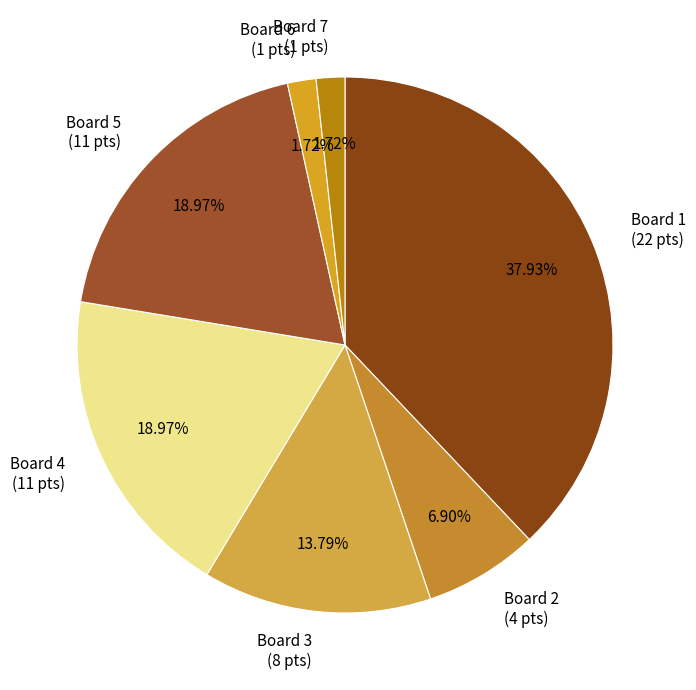

To the nearest percent, what is the difference between the largest and smallest slice percentages?

36%